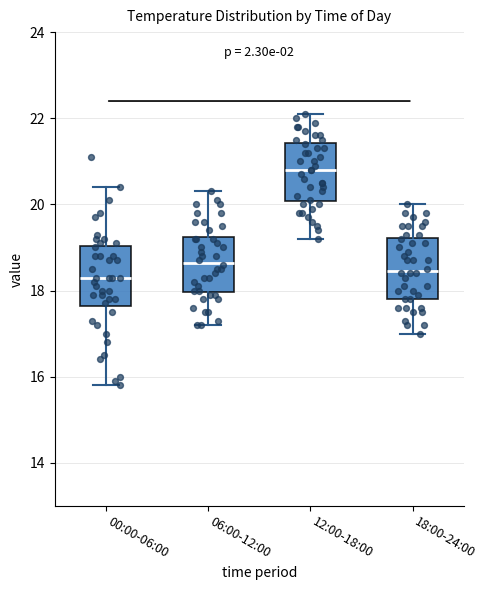

Reading left to right, read every box against the y-axis: the position of its median line, the range the box covers, and the ends of its whiskers. The values are not printed on the chart, so give them approximately, as read against the axis.

00:00-06:00: median 18.4, box 17.6 to 19.0, whiskers 15.8 to 20.4
06:00-12:00: median 18.6, box 18.0 to 19.2, whiskers 17.2 to 20.4
12:00-18:00: median 20.8, box 20.0 to 21.4, whiskers 19.2 to 22.2
18:00-24:00: median 18.4, box 17.8 to 19.2, whiskers 17.0 to 20.0